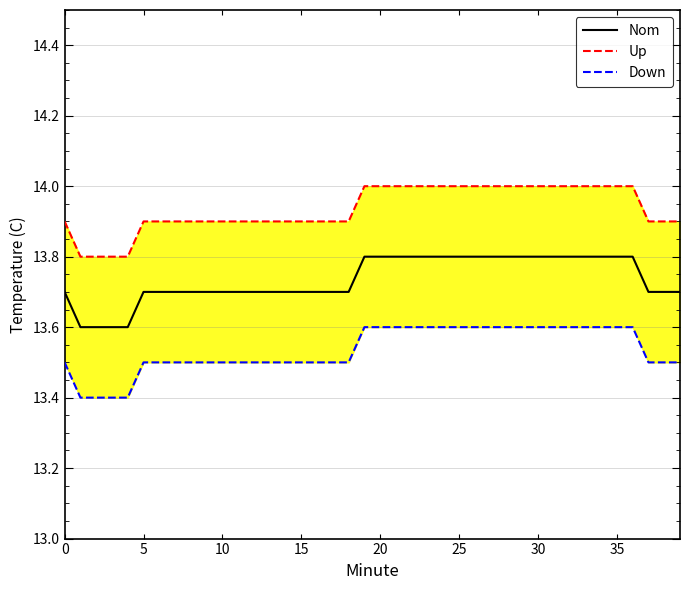

What is the minimum value for Down?

13.4